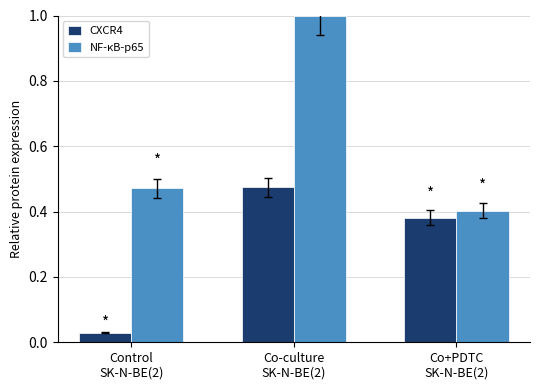

At how many categories does at least one series exceed 0?

3